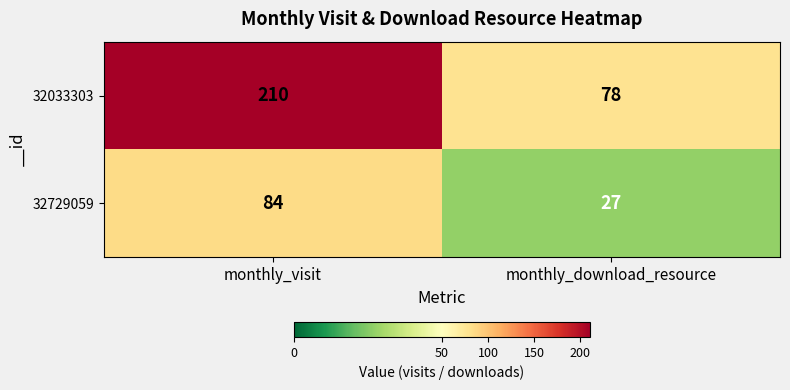

The 32729059 series shows 27 at monthly_download_resource. True or false?

True